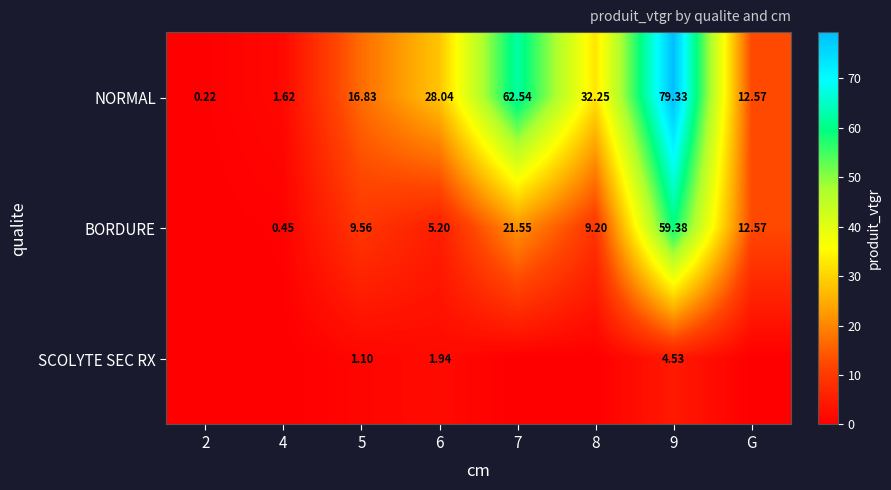

Is the value of BORDURE at 8 greater than the value of NORMAL at 2?

Yes